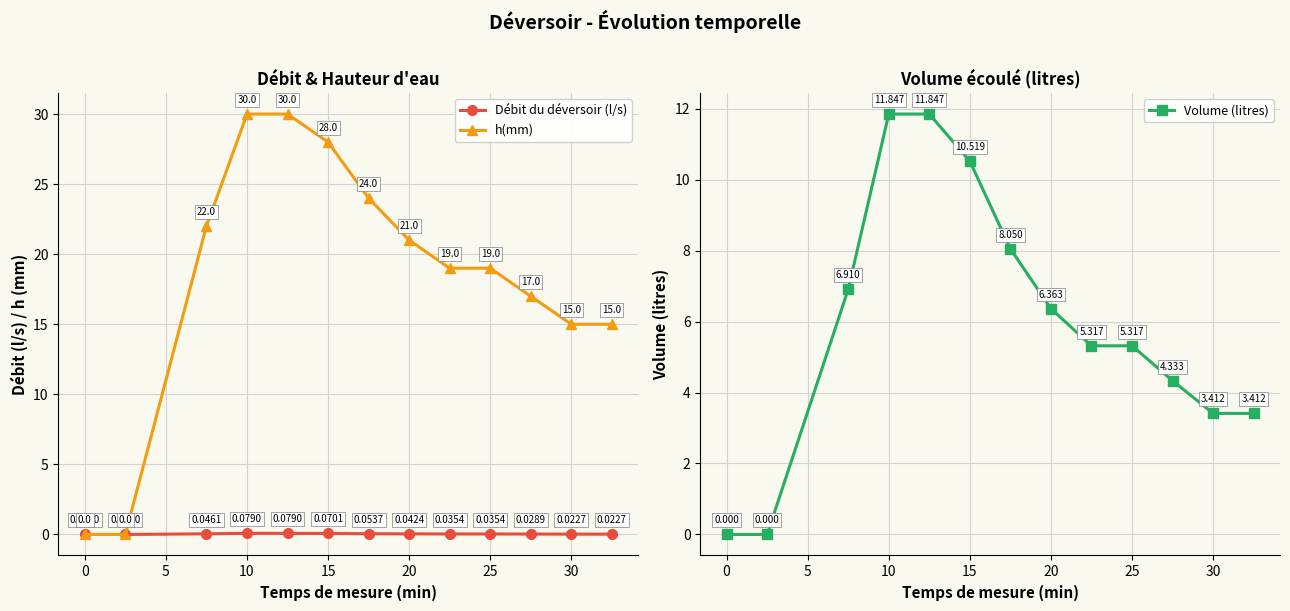

What is the greatest value displayed?

30.0